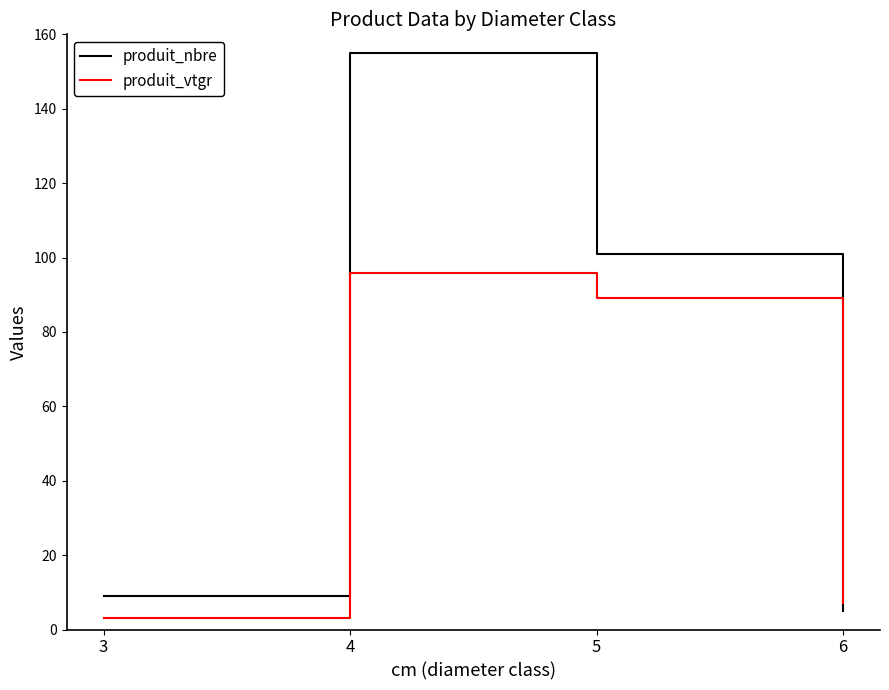

In produit_nbre, how many points are higher than both neighbors (excluding endpoints)?

1